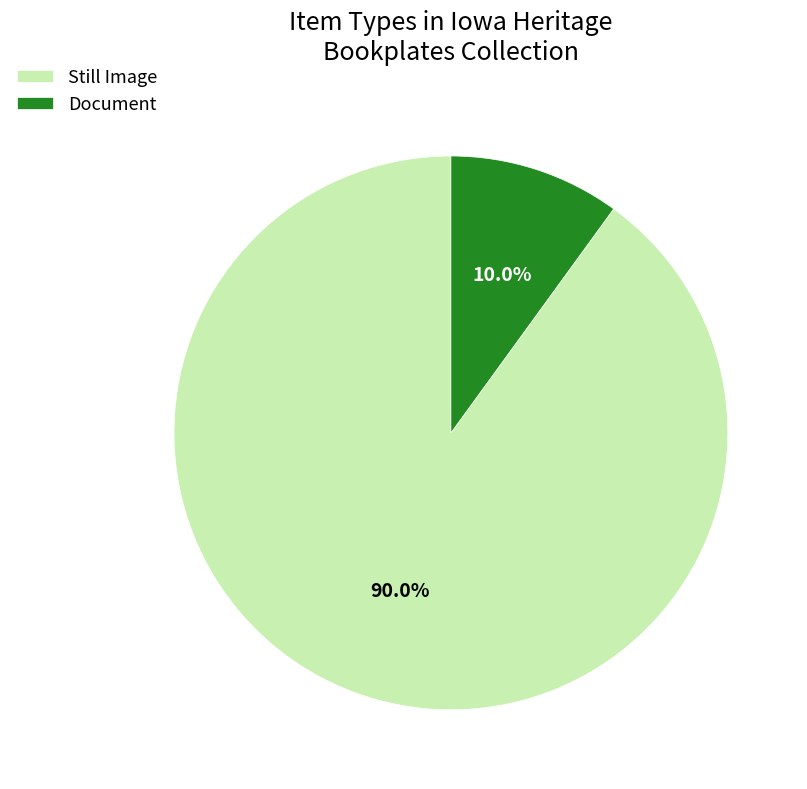

How much of the chart is everything except Document?

90.0%